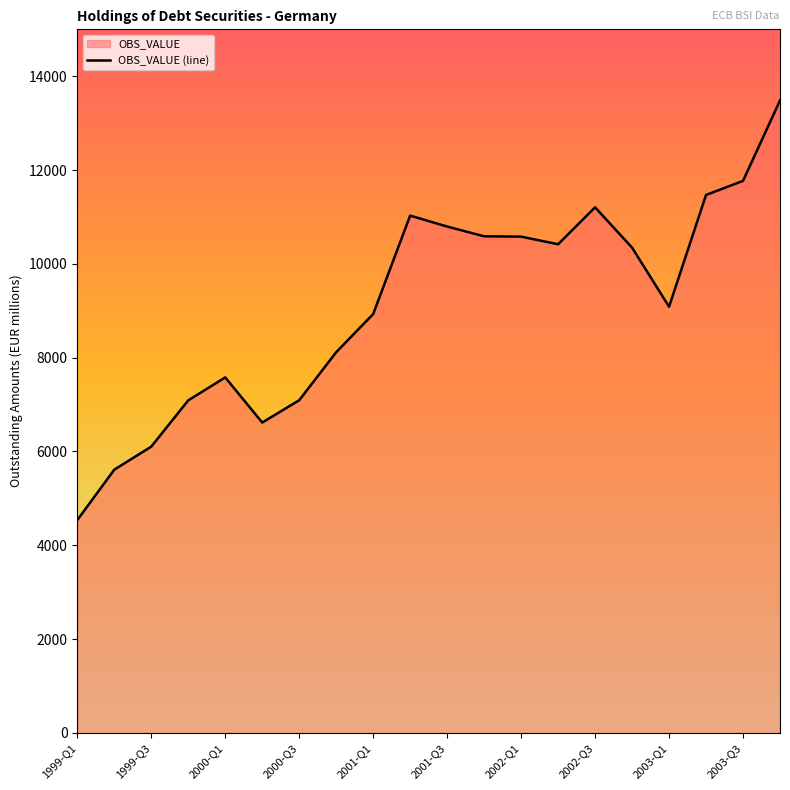

Between 2002-Q3 and 2000-Q3, which is larger?

2002-Q3